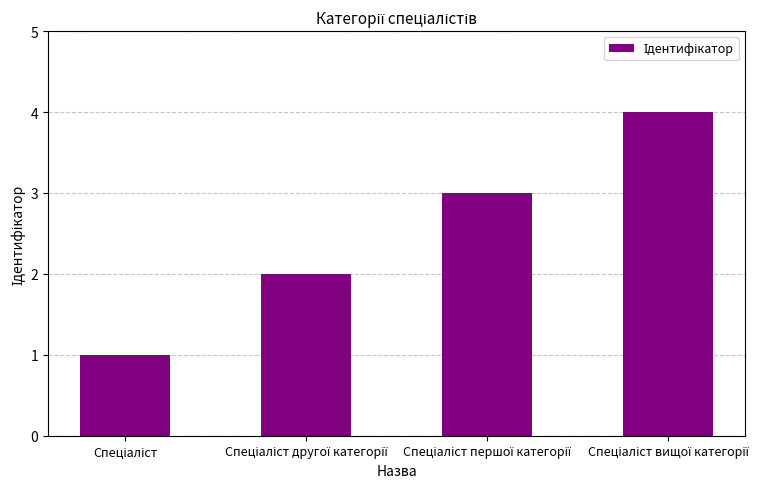

What is the greatest value displayed?

4